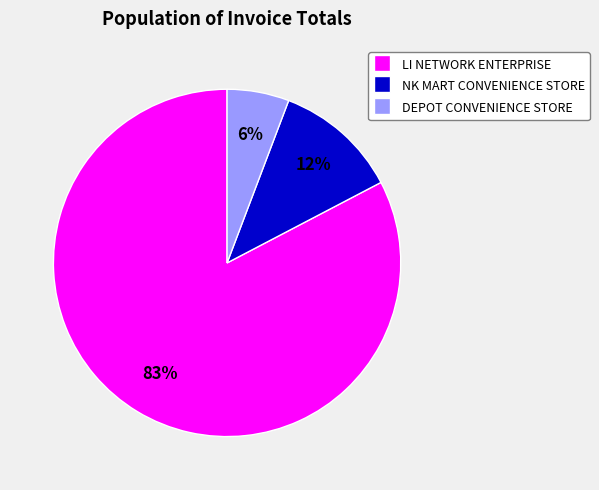

What is the smallest slice in the pie chart?

DEPOT CONVENIENCE STORE